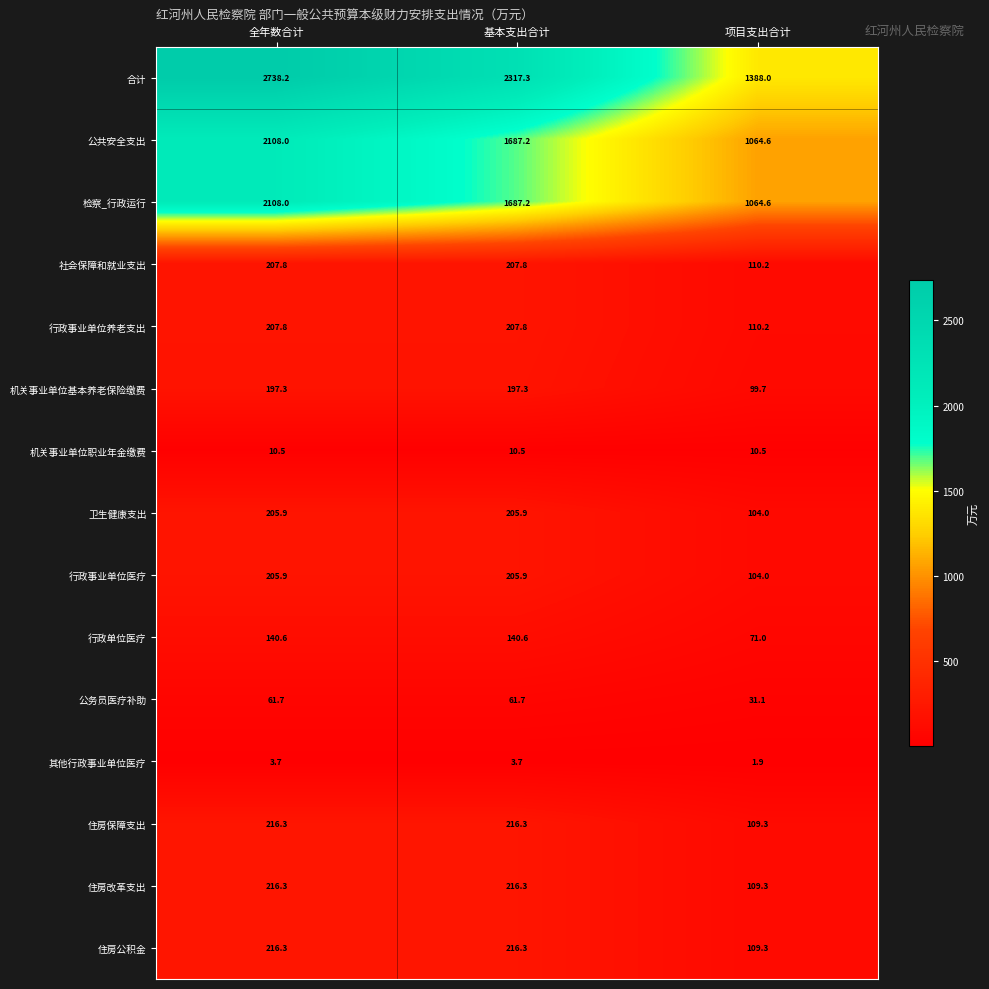

The value of 住房公积金 at 全年数合计 is 317.9. True or false?

False